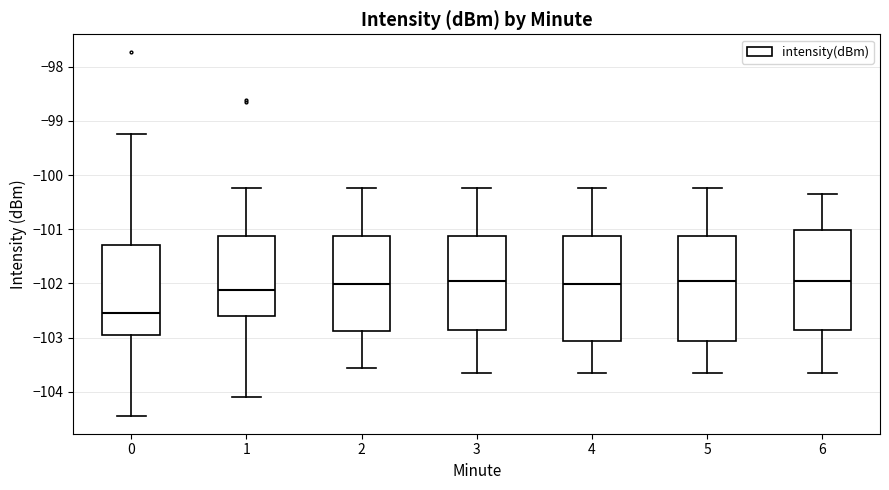

Where does the lower whisker of the box at x = 6 end on the y-axis? The values are not printed on the chart, so give them approximately, as read against the axis.

-103.7